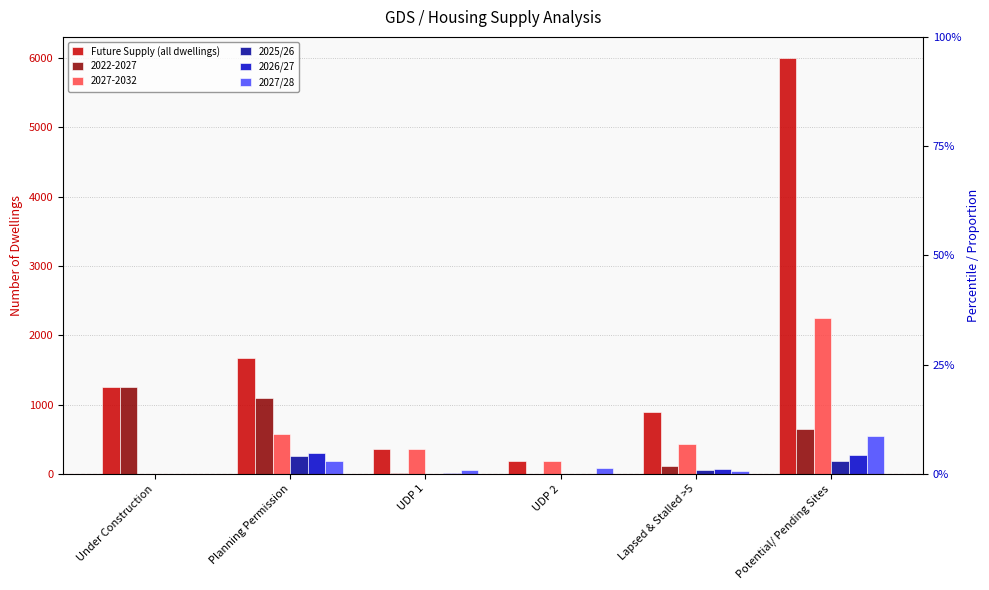

True or false: Future Supply (all dwellings) has a value of 1551 at Lapsed & Stalled >5.

False